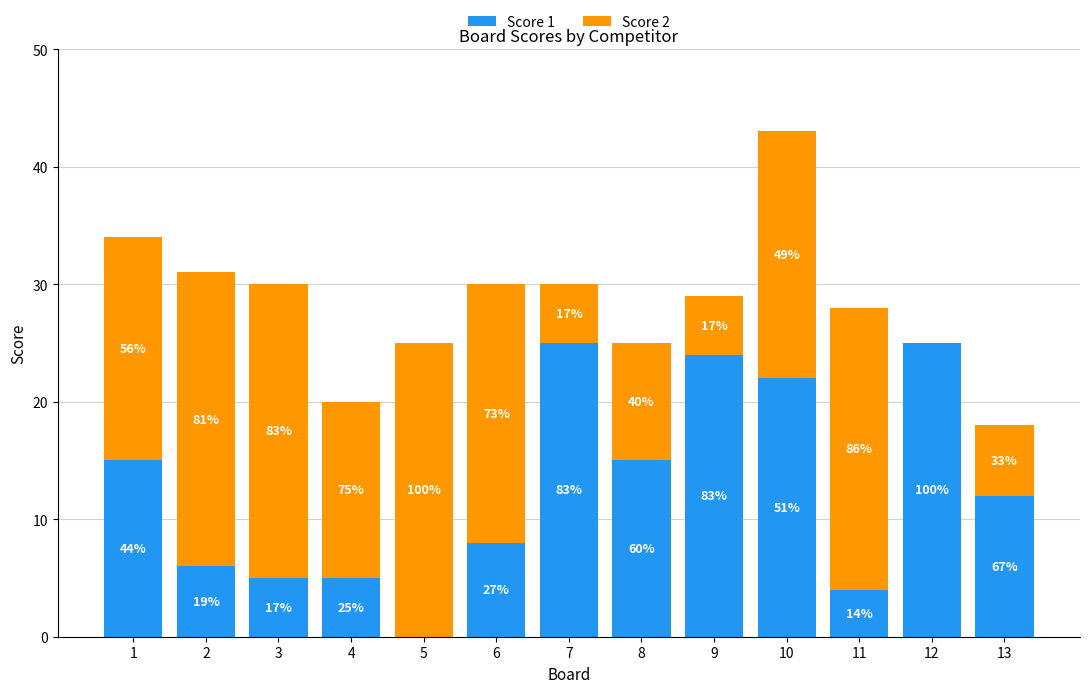

What are all the series names shown in the legend?

Score 1, Score 2